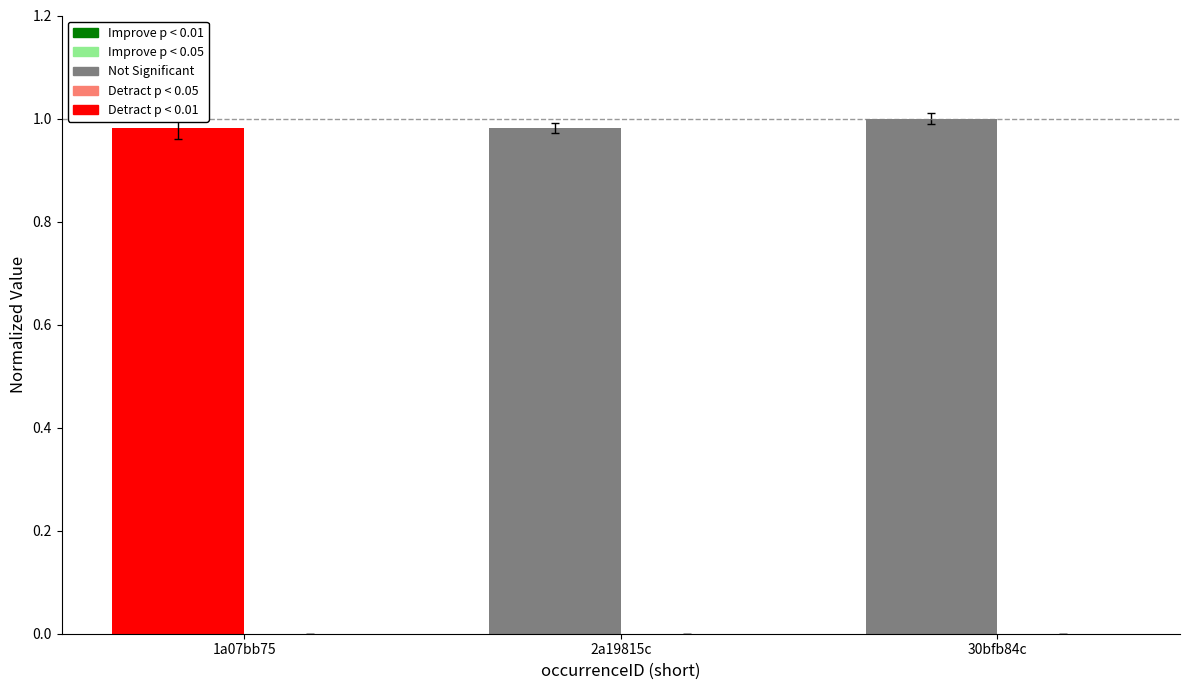

At which category is the sum across all series the highest?

30bfb84c